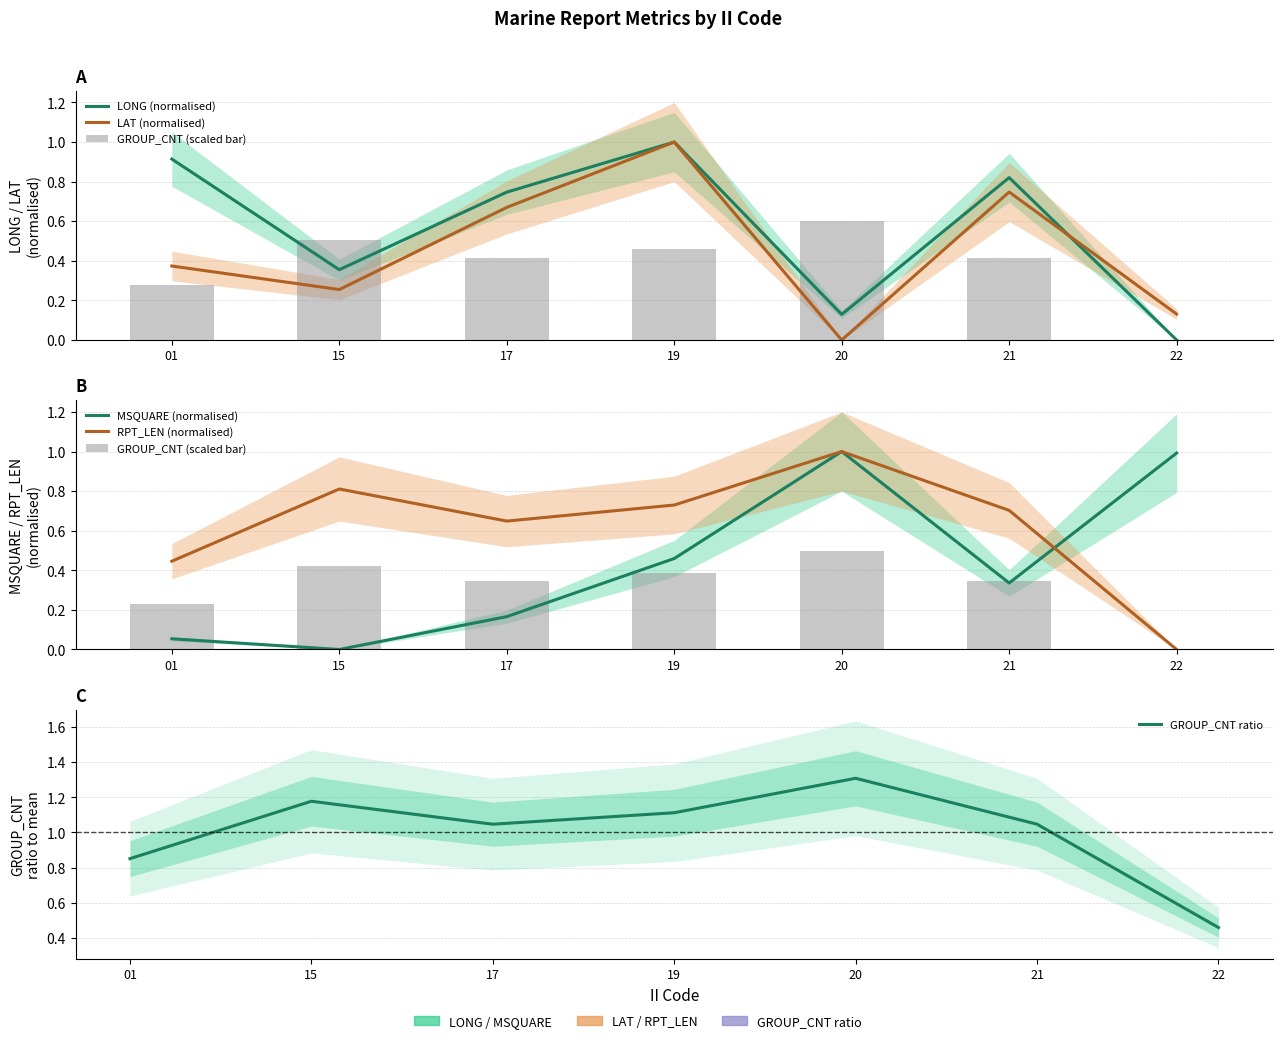

What is the sum of all LONG (normalised) values?

4.0